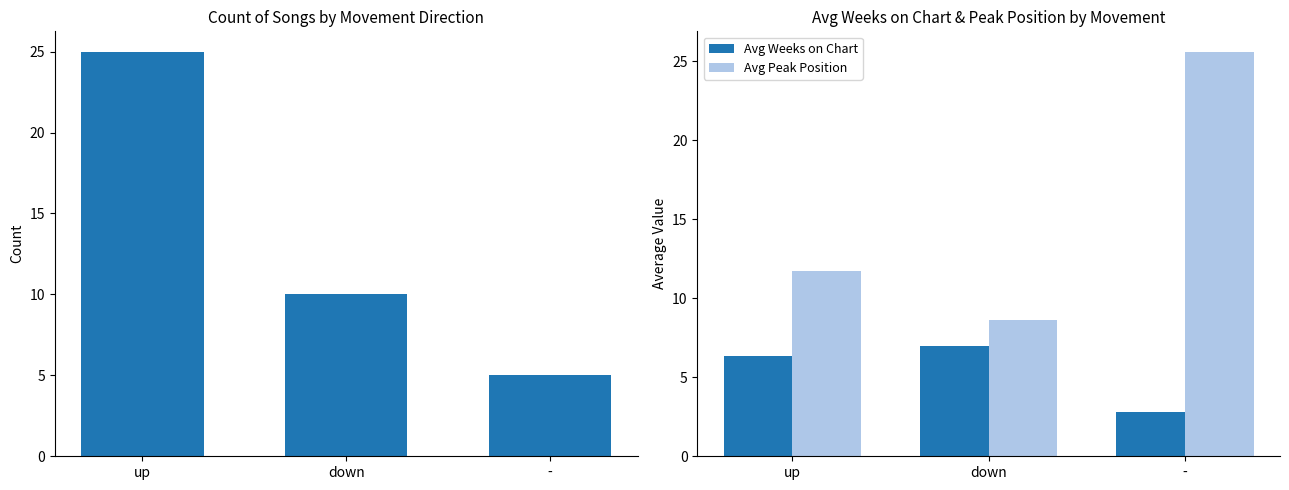

Does the chart contain any negative values?

No